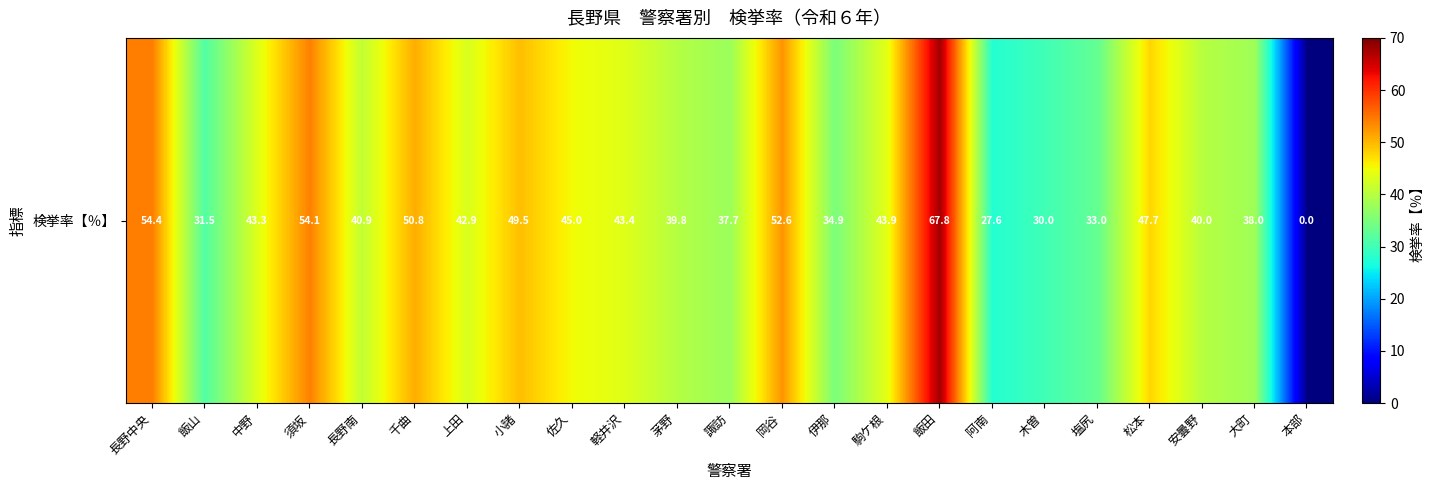

Reading left to right, extract all data points from this chart.

54.4	31.5	43.3	54.1	40.9	50.8	42.9	49.5	45.0	43.4	39.8	37.7	52.6	34.9	43.9	67.8	27.6	30.0	33.0	47.7	40.0	38.0	0.0